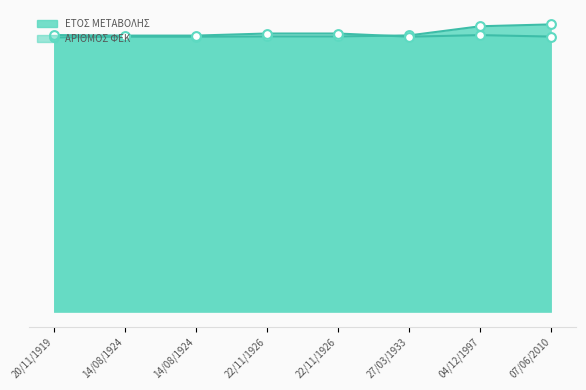

At which category is the sum across all series the highest?

07/06/2010